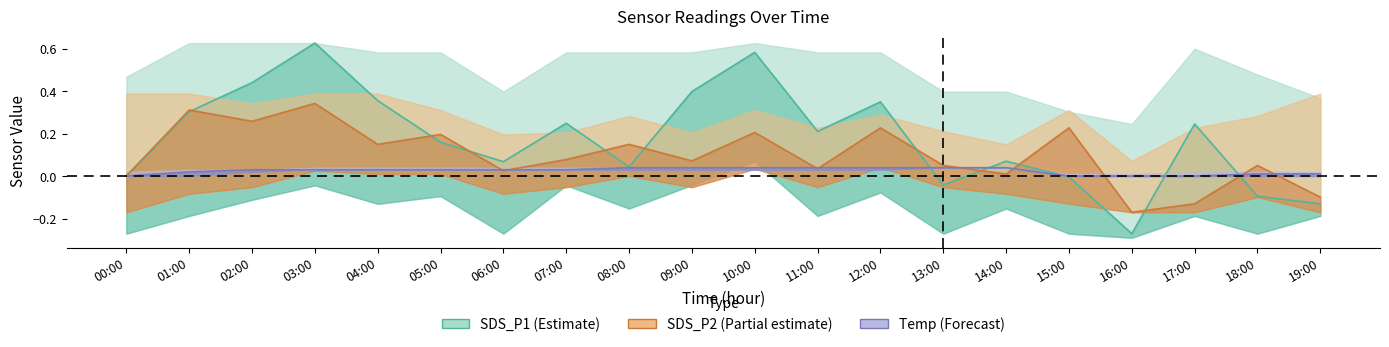

The Temp series shows 0.0 at 08:00. True or false?

True